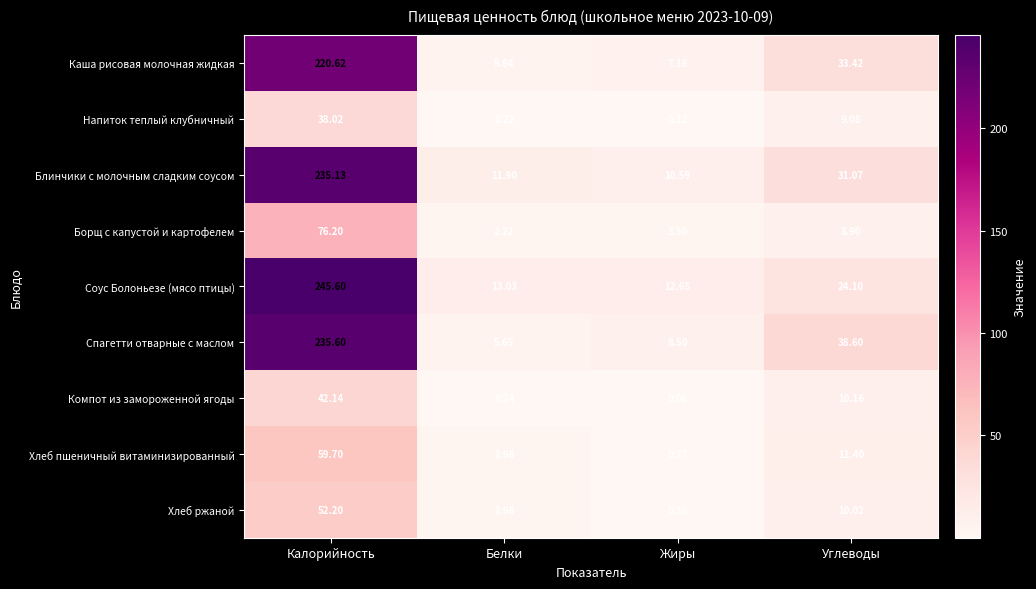

Rank the categories by Хлеб ржаной value from highest to lowest.

Калорийность, Углеводы, Белки, Жиры